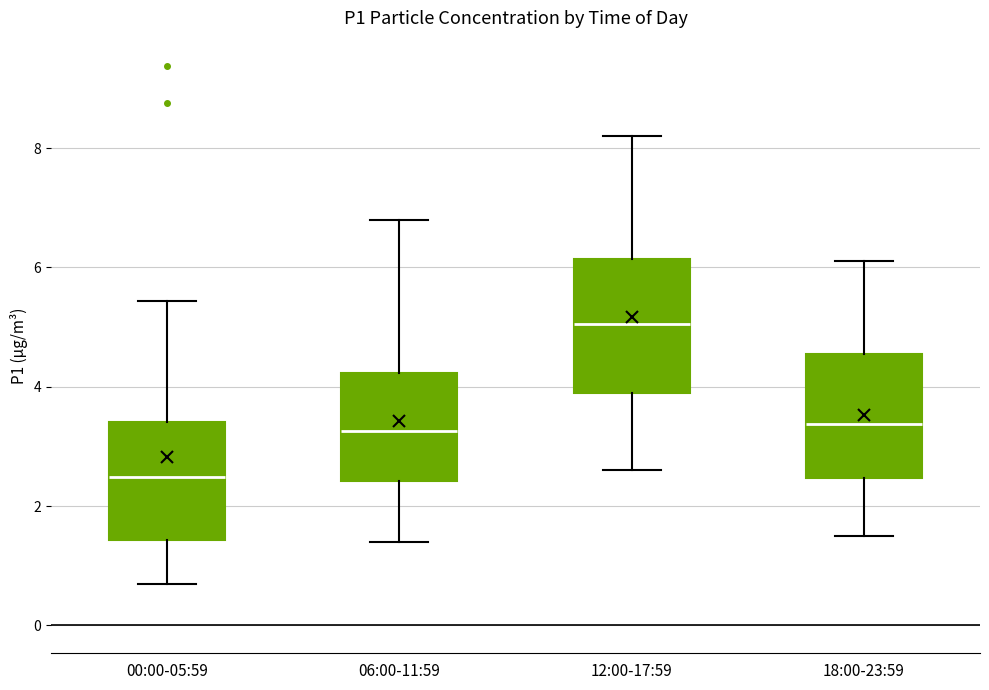

Where is the upper edge of the box for 06:00-11:59 on the y-axis? The values are not printed on the chart, so give them approximately, as read against the axis.

4.2